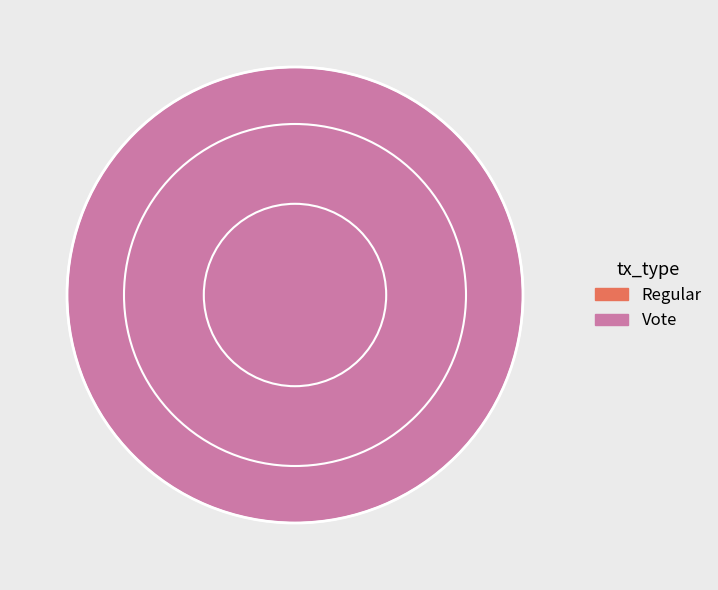

Which category has the biggest portion of the pie?

Vote